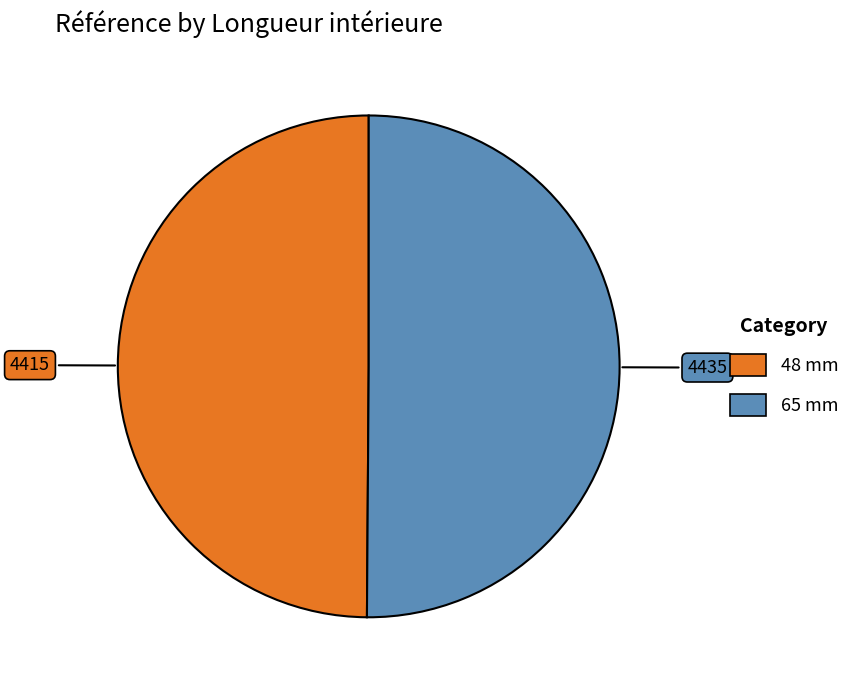

What is the ratio of the value at 65 mm to the value at 48 mm?

1.0